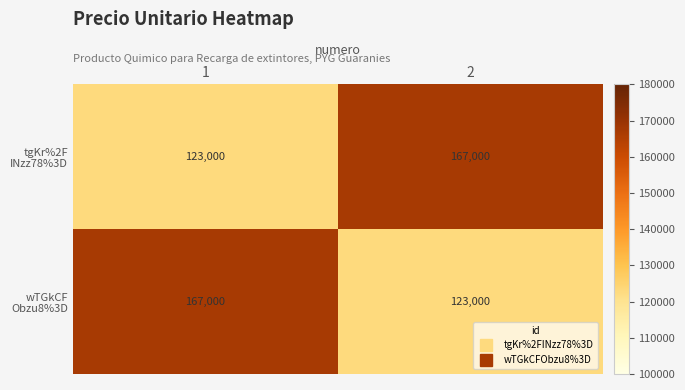

What is the spread (max minus min) of values at 2?

44000